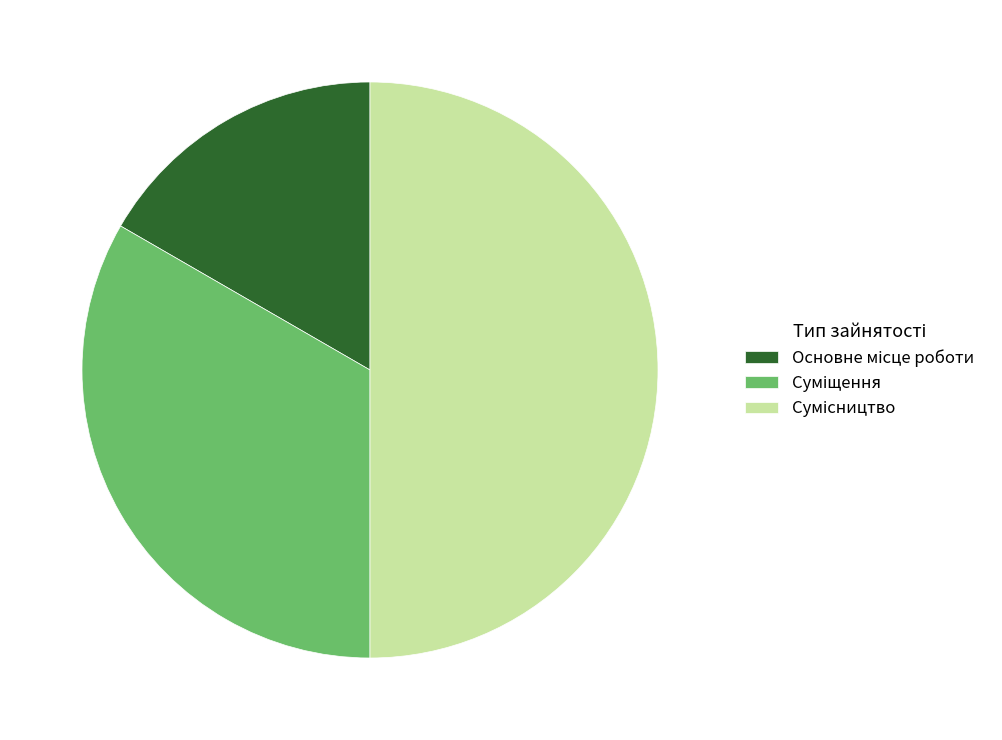

What is the smallest slice in the pie chart?

Основне місце роботи